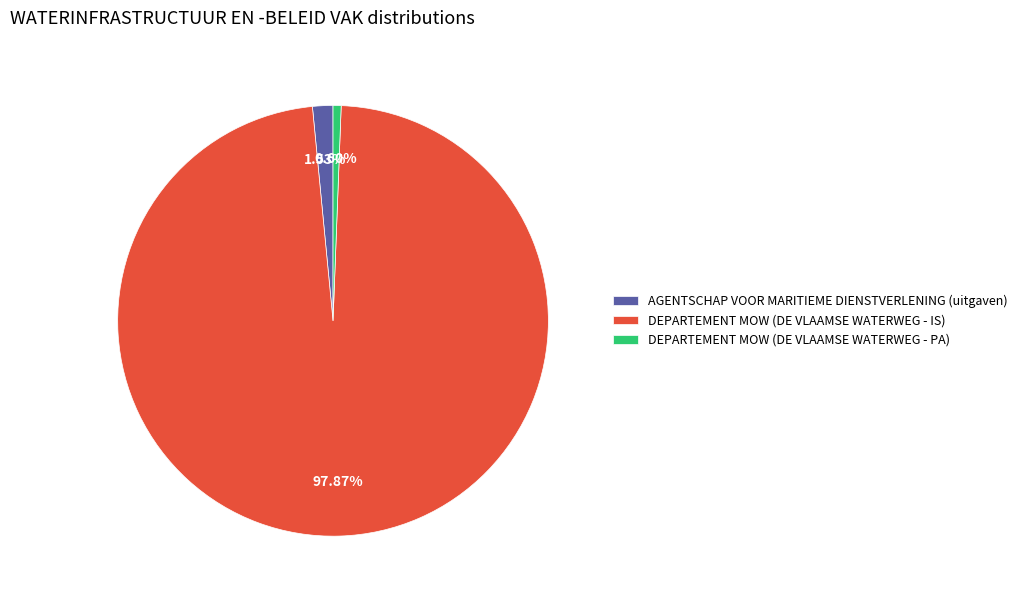

What is the smallest slice in the pie chart?

DEPARTEMENT MOW (DE VLAAMSE WATERWEG - PA)